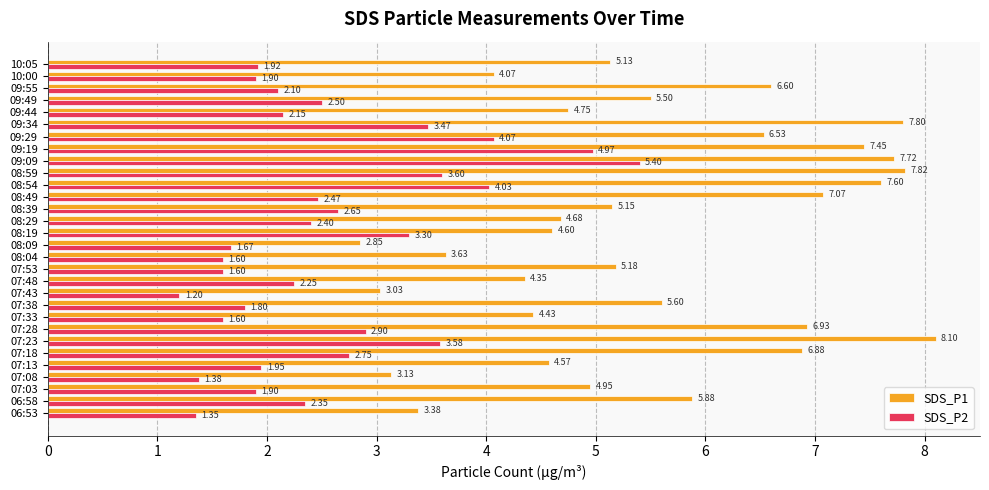

What is the difference between the second highest and second lowest values in the SDS_P2 series?

3.6